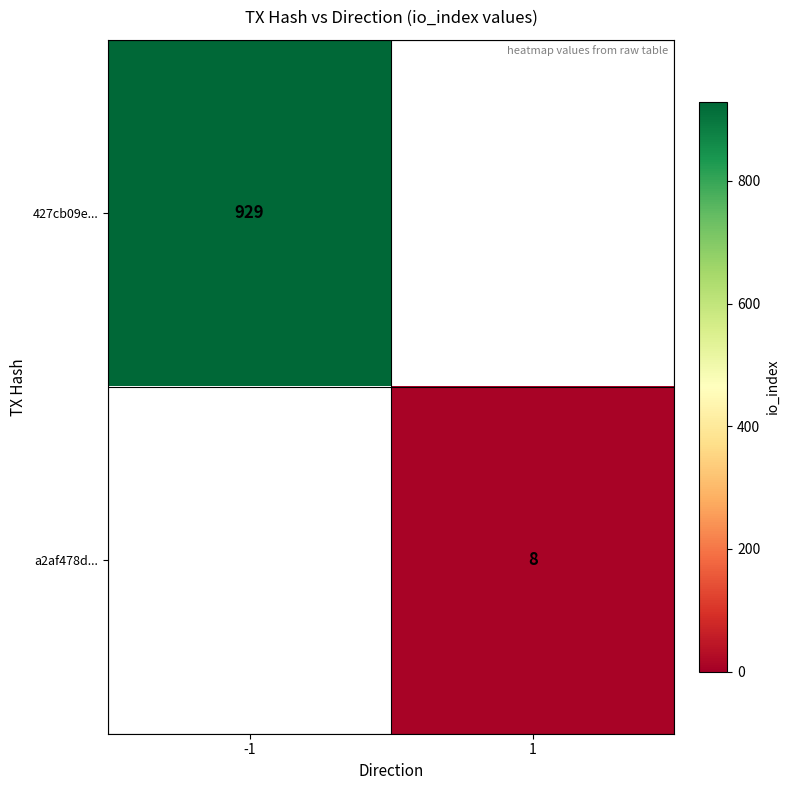

The a2af478d... series shows 8 at 1. True or false?

True